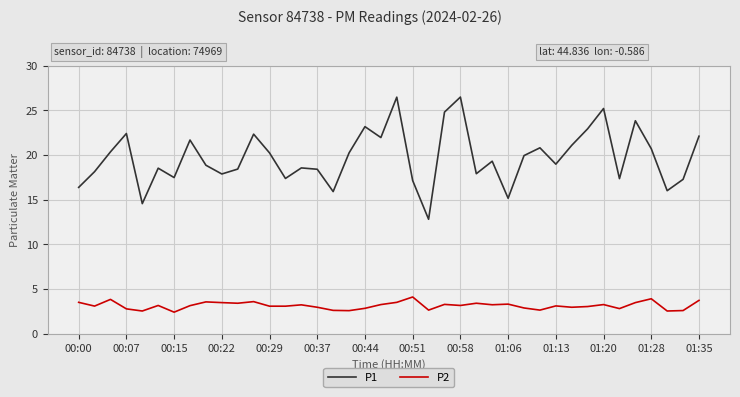

Which series has the largest range (max minus min)?

P1